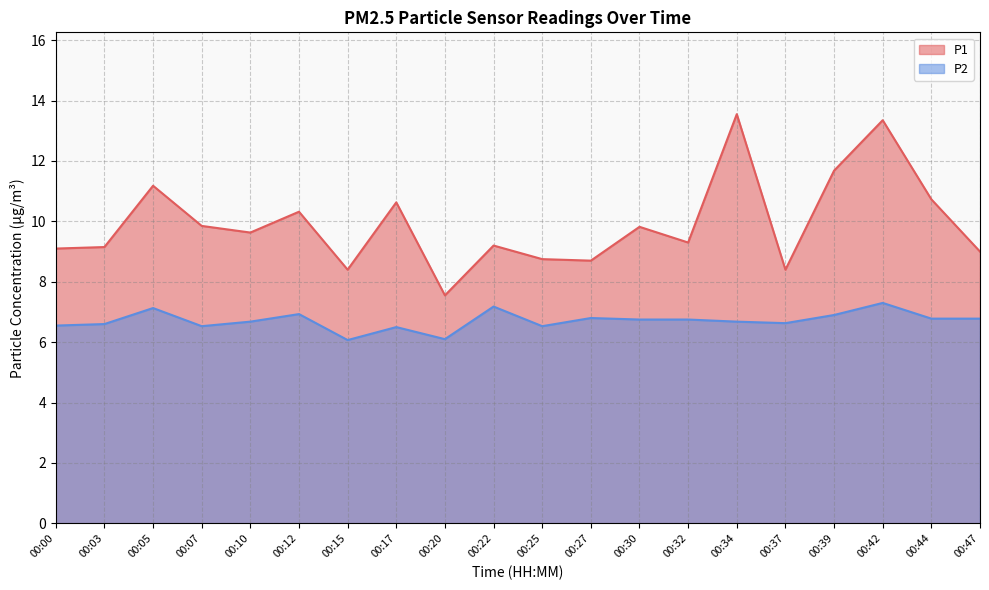

List the labels in order of P2 value, largest first.

00:42, 00:22, 00:05, 00:12, 00:39, 00:27, 00:44, 00:47, 00:30, 00:32, 00:10, 00:34, 00:37, 00:03, 00:00, 00:07, 00:25, 00:17, 00:20, 00:15